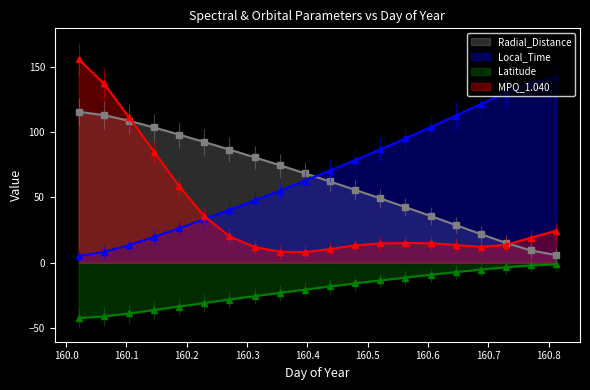

Is it true that Radial_Distance equals 2.5 at 160.0625?

False